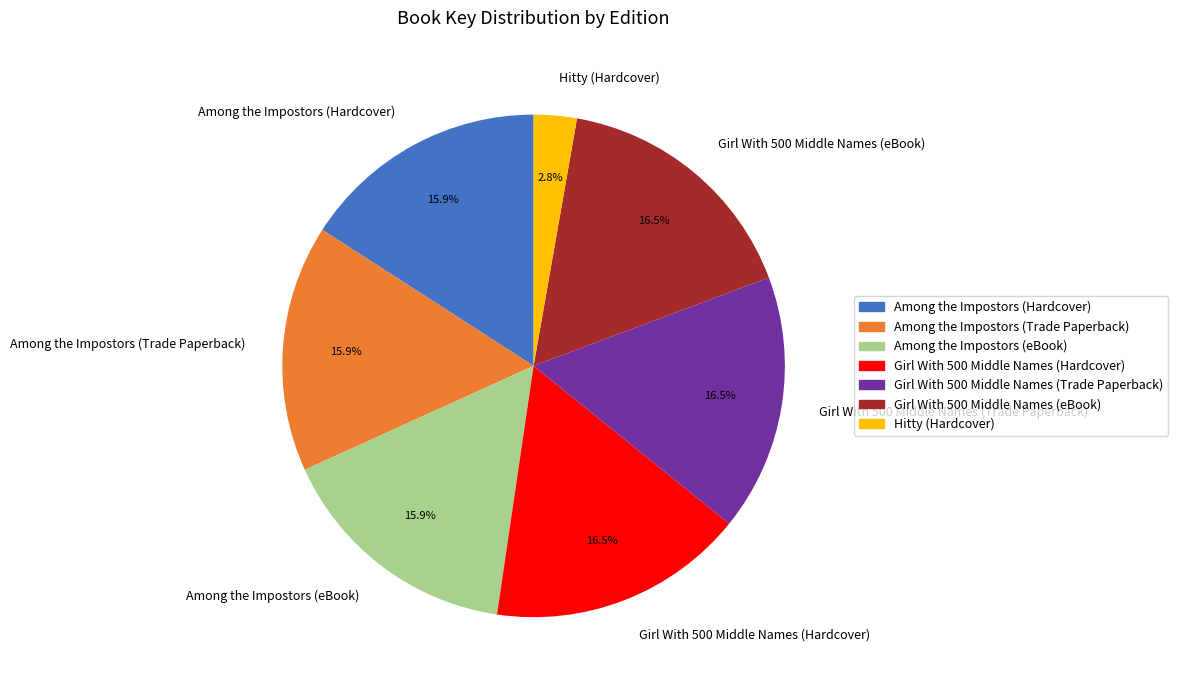

Is it true that Girl With 500 Middle Names (eBook) is 11% of the pie?

False